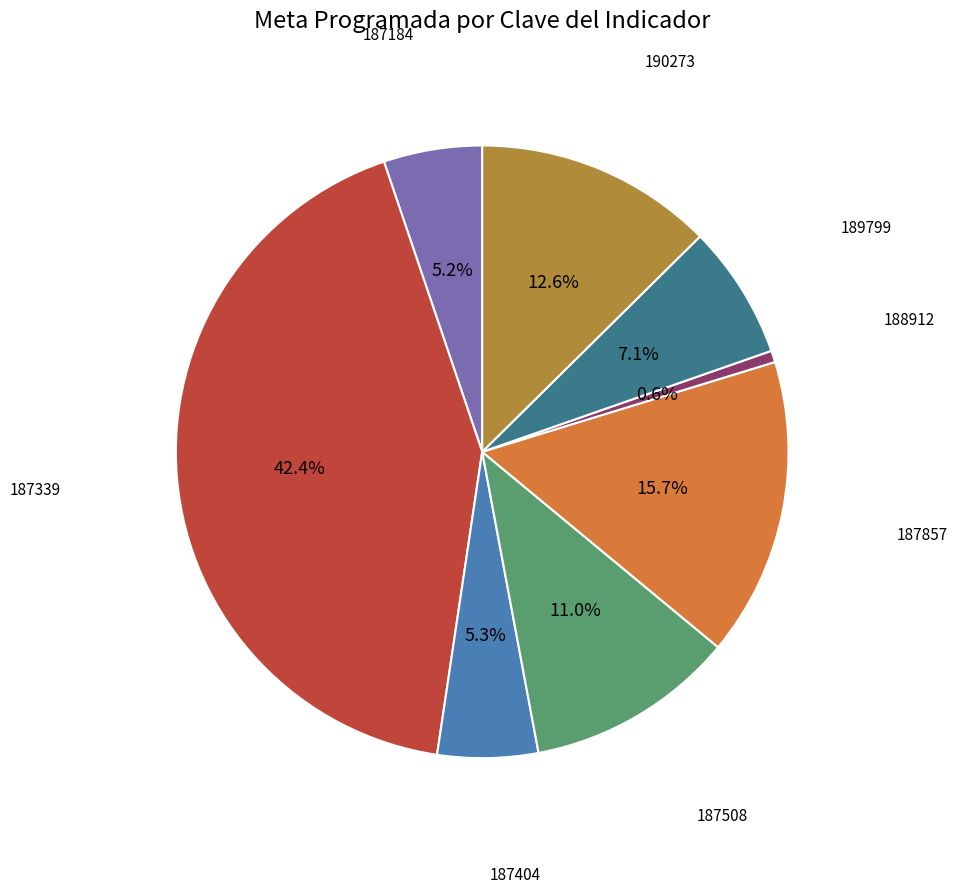

Is there any slice that represents more than half of the pie?

No